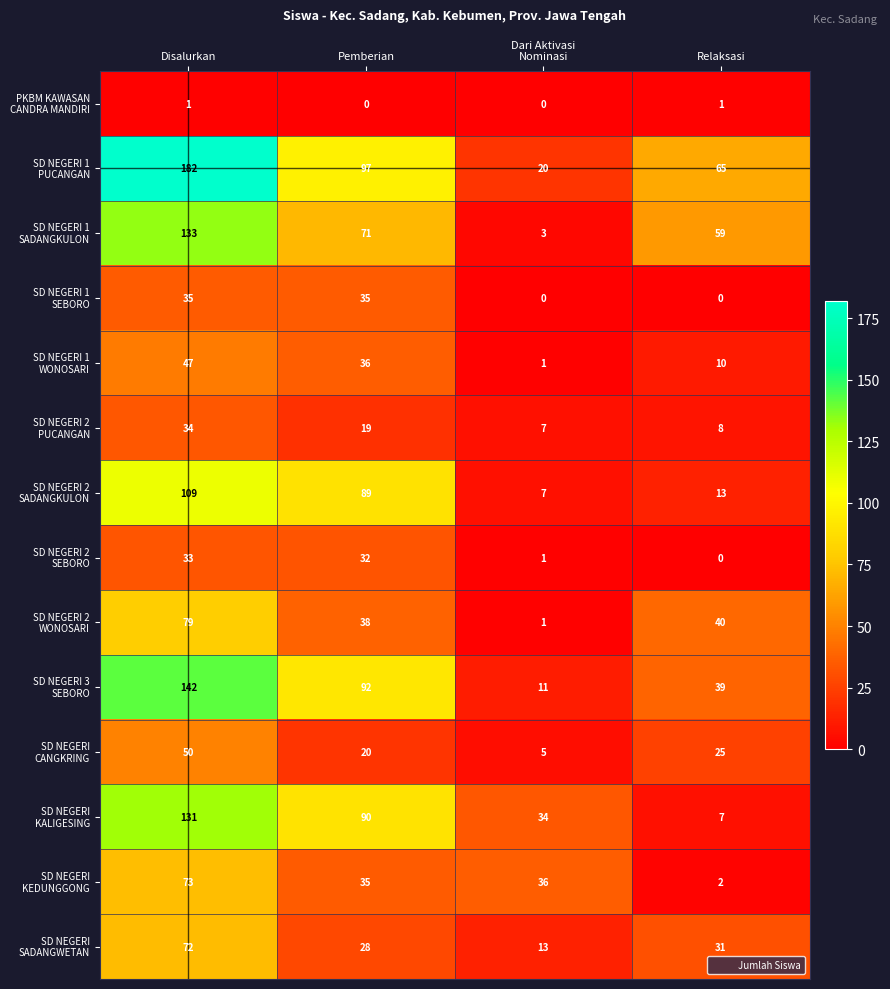

At which category is the sum across all series the highest?

Disalurkan